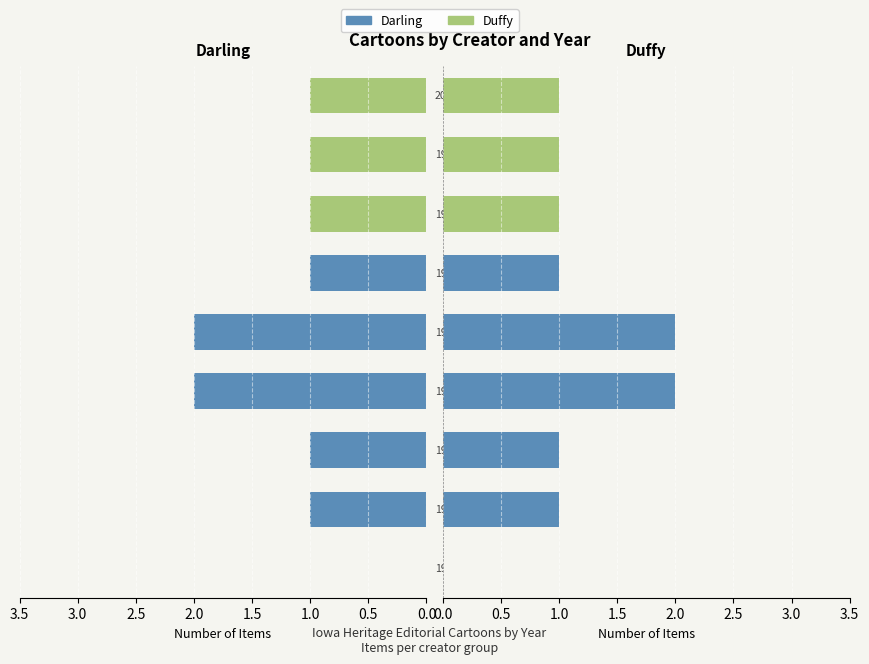

What is the difference between the maximum and second lowest values in the Duffy series?

1